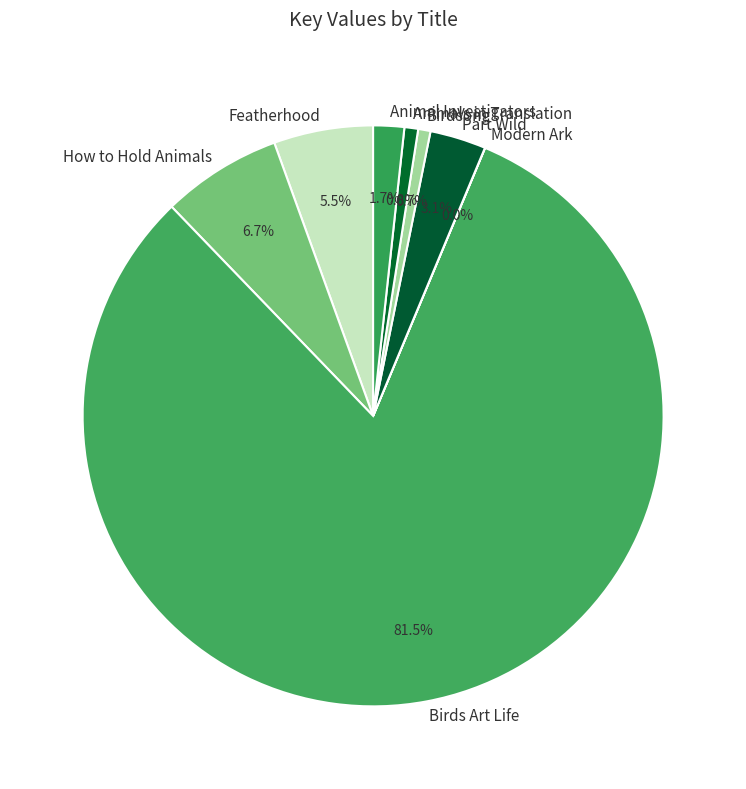

What is the ratio of the value at Featherhood to the value at Animals in Translation?

7.2